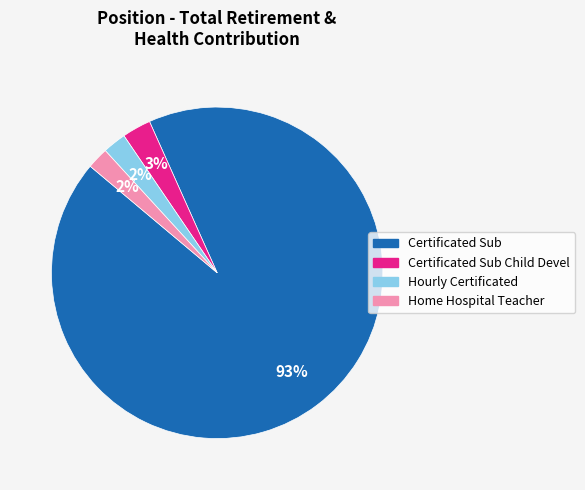

Is there a majority slice in this chart?

Yes